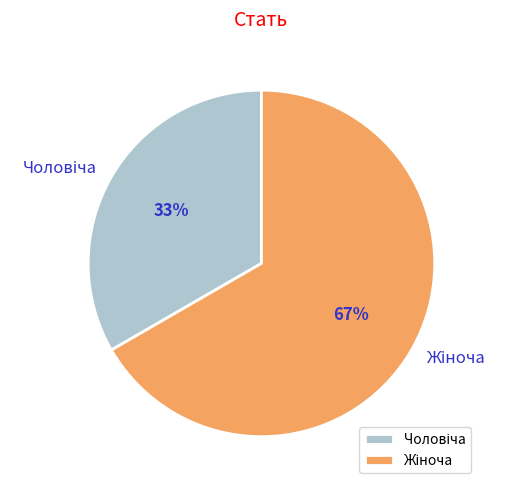

How many segments does this pie chart have?

2